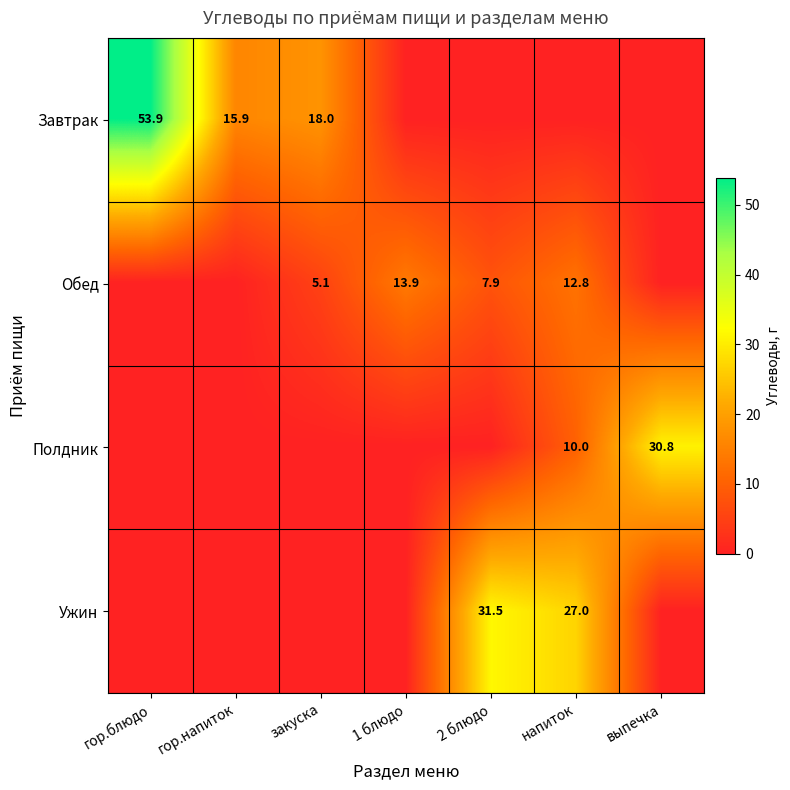

The Завтрак series shows 15.9 at гор.напиток. True or false?

True